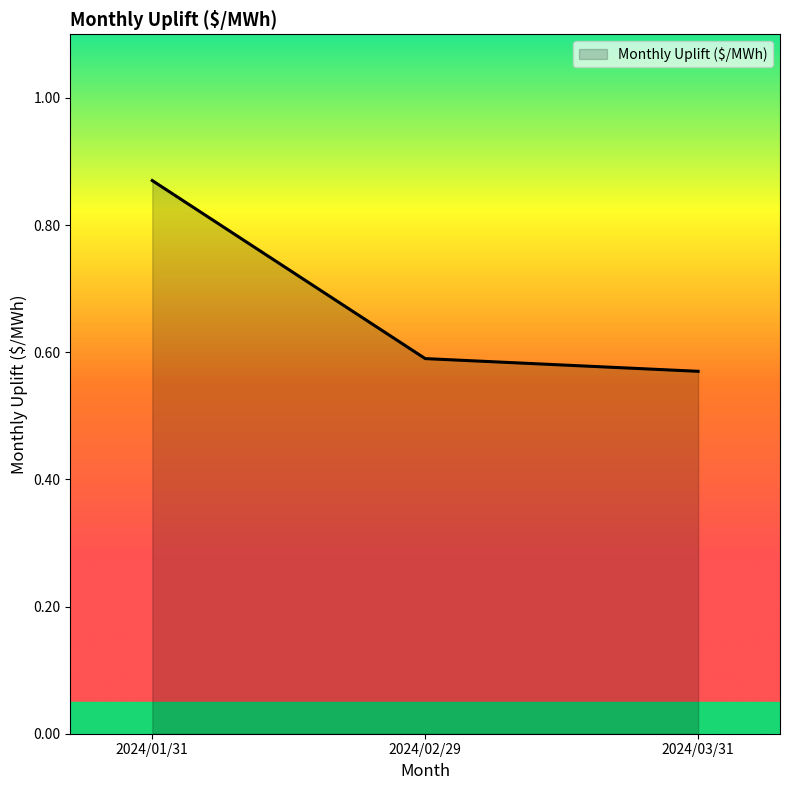

What is the sum of the values at 2024/03/31 and 2024/02/29?

1.2